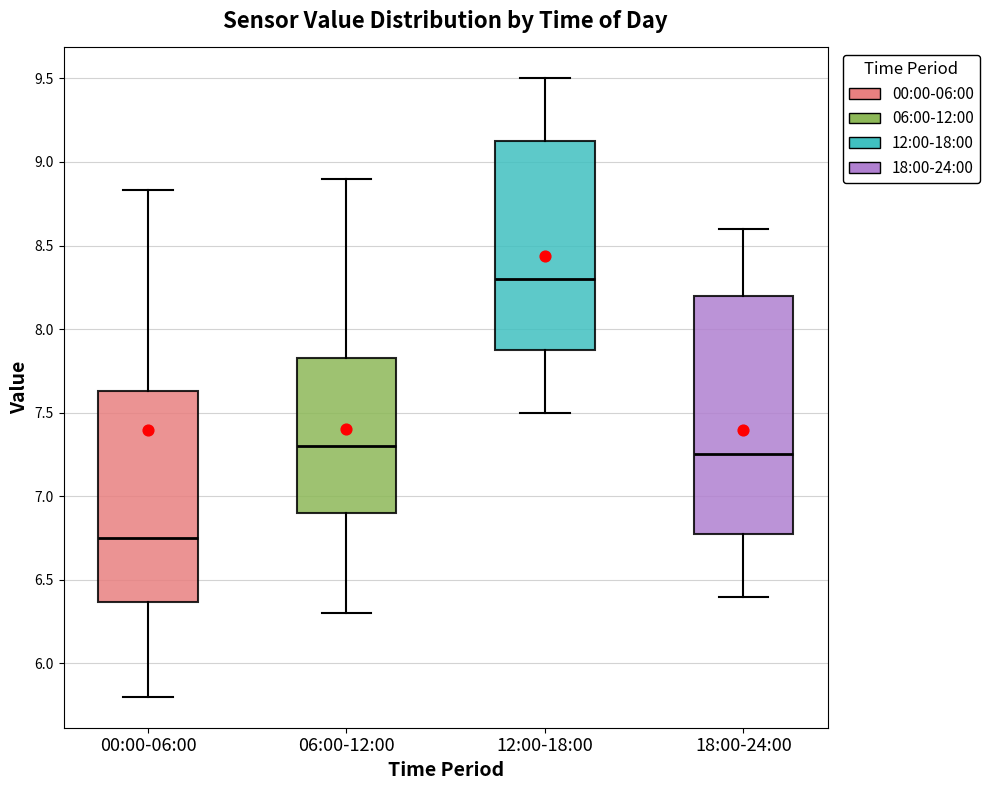

Which box is the tallest, from its lower edge to its upper edge?

18:00-24:00